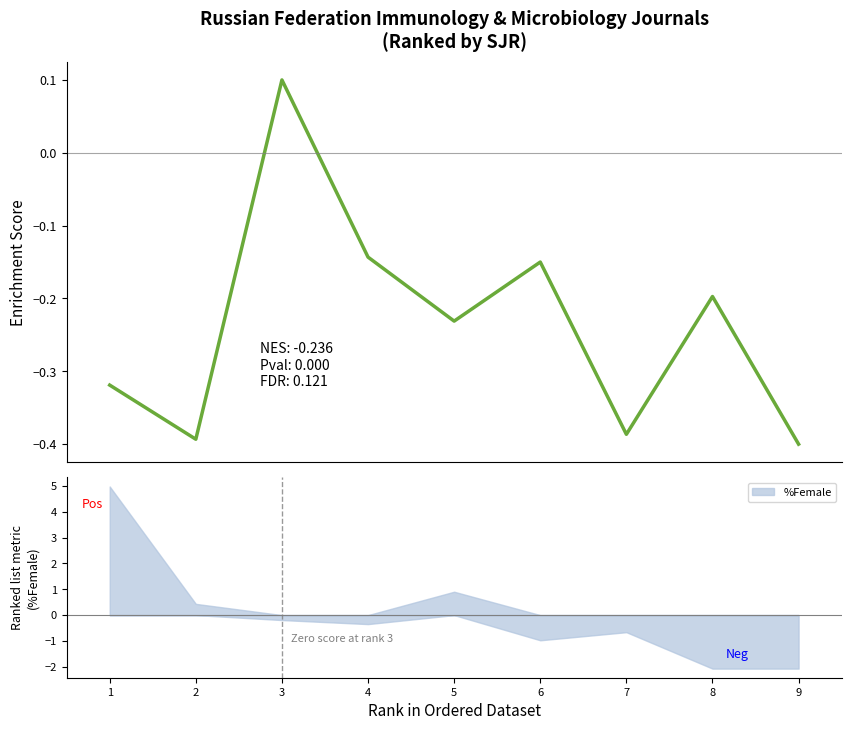

Rank the categories by value from highest to lowest.

3, 4, 6, 8, 5, 1, 7, 2, 9